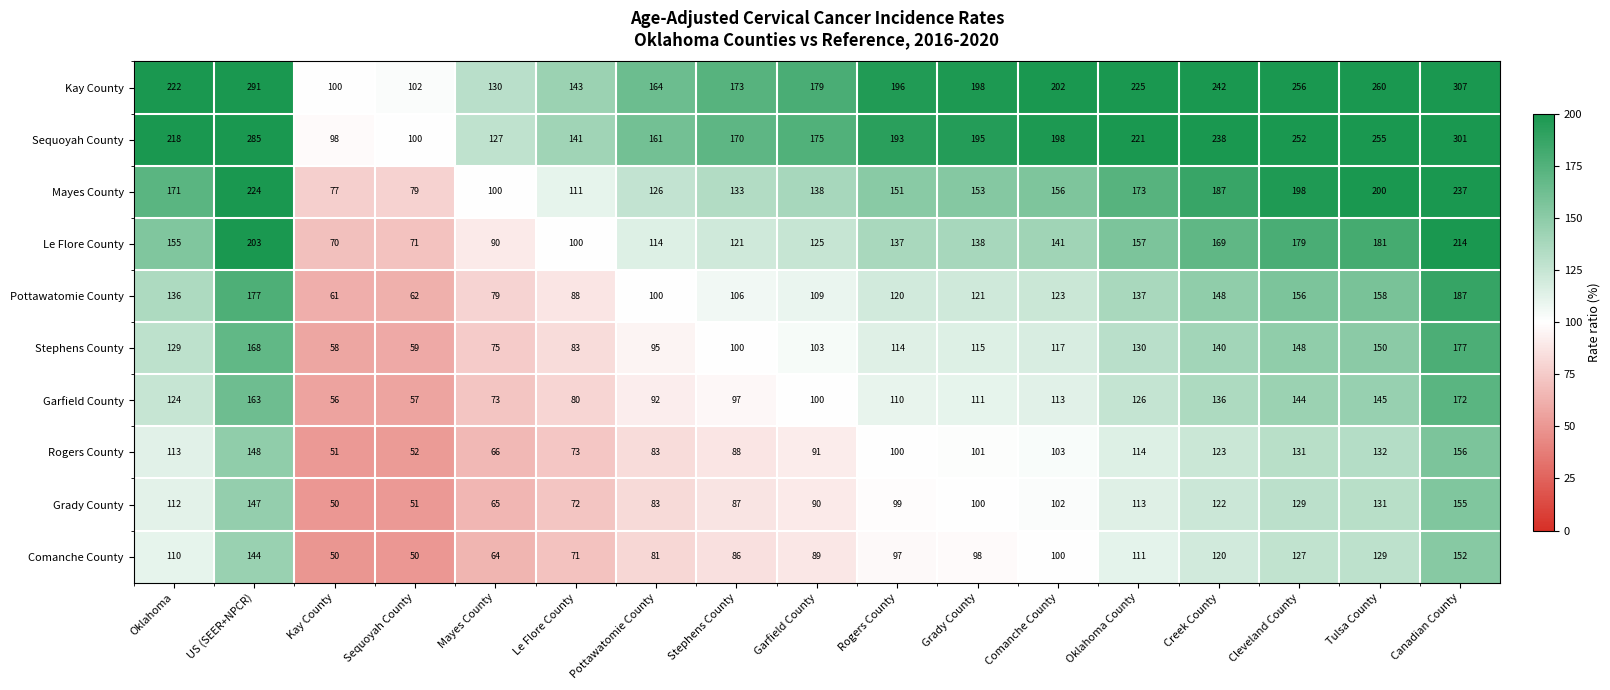

Where does the Garfield County series first go above 111?

Oklahoma